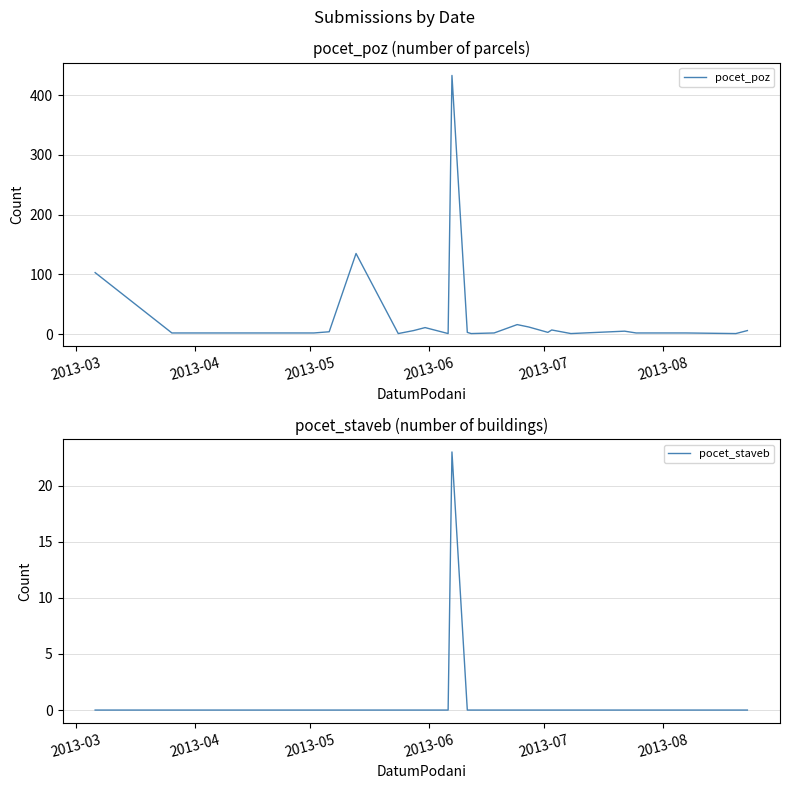

List the series in order of their overall mean, highest first.

pocet_poz, pocet_staveb